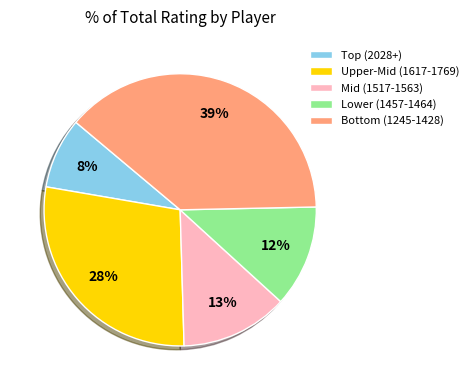

Count the number of slices in the pie.

5